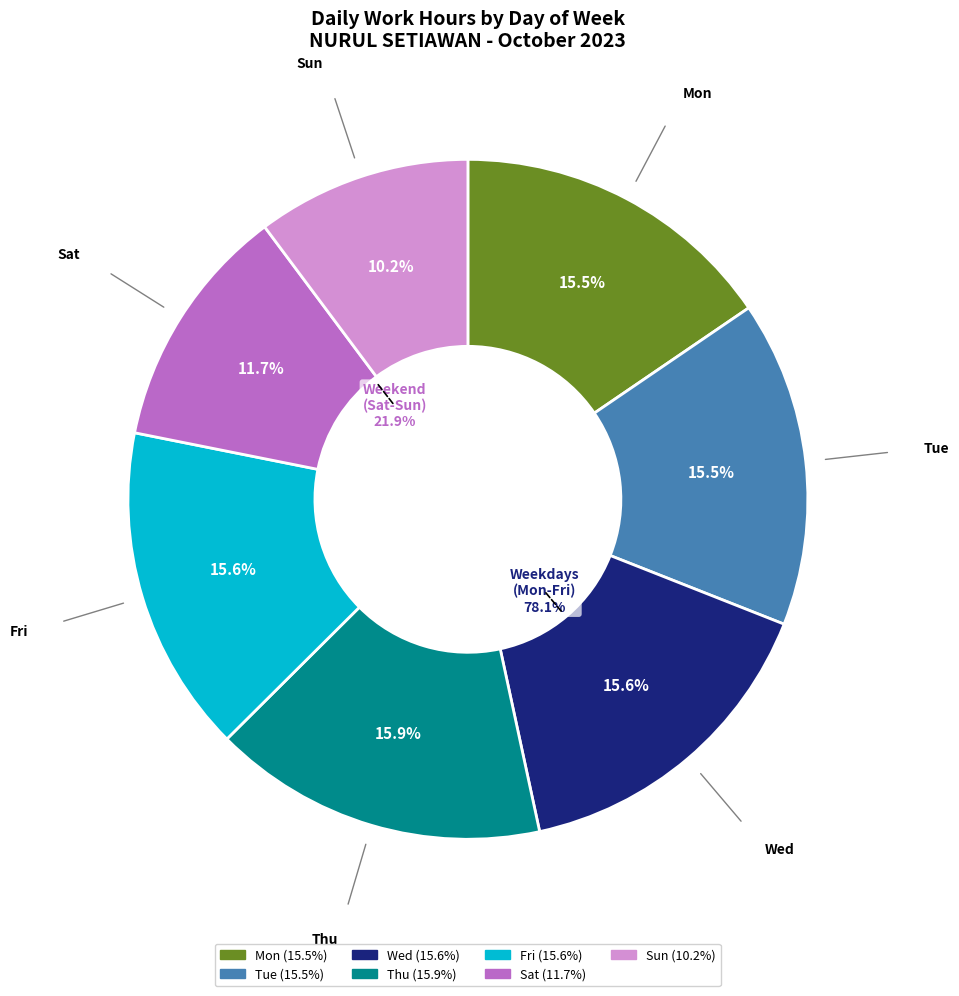

Does Day 19 represent more than half of the total?

No